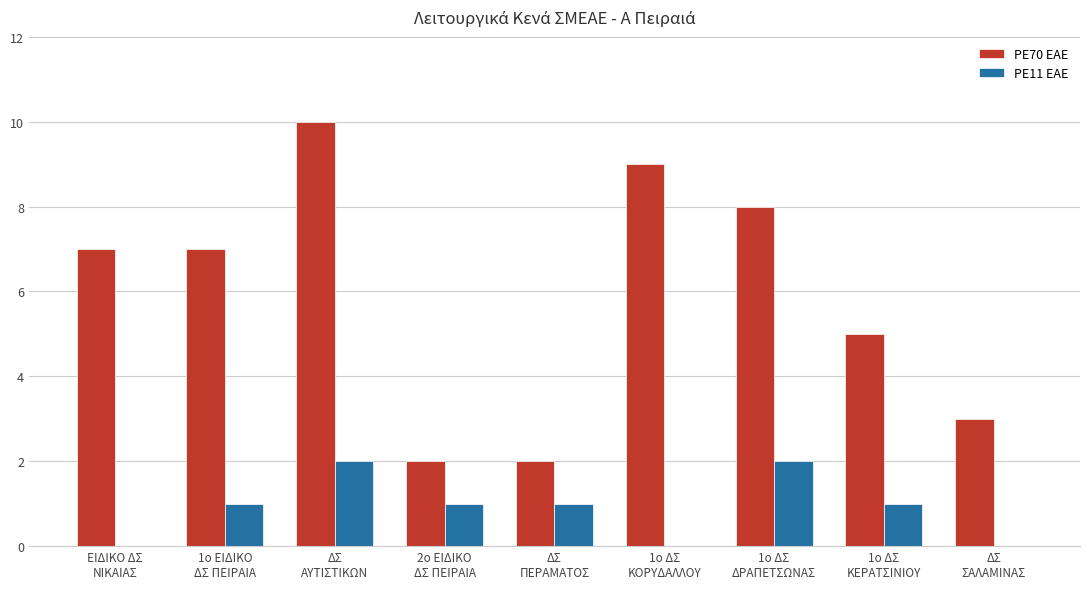

Is it true that PE70 EAE equals 2 at ΔΣ
ΠΕΡΑΜΑΤΟΣ?

True